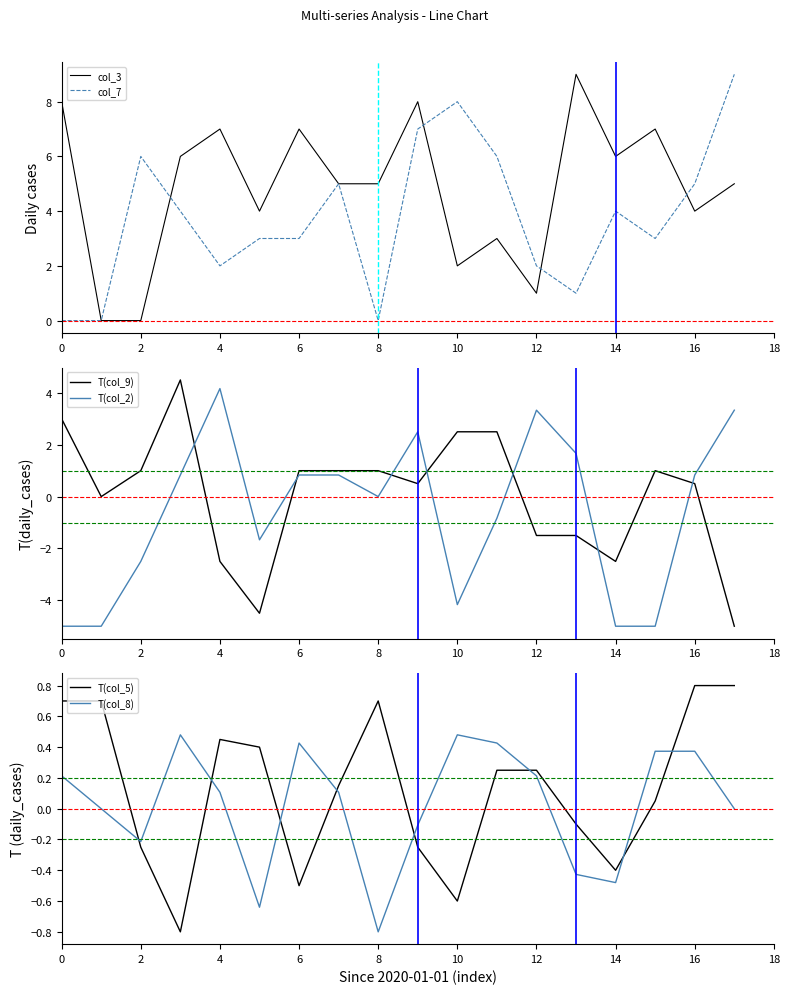

Is it true that col_3 equals 2 at 10?

True